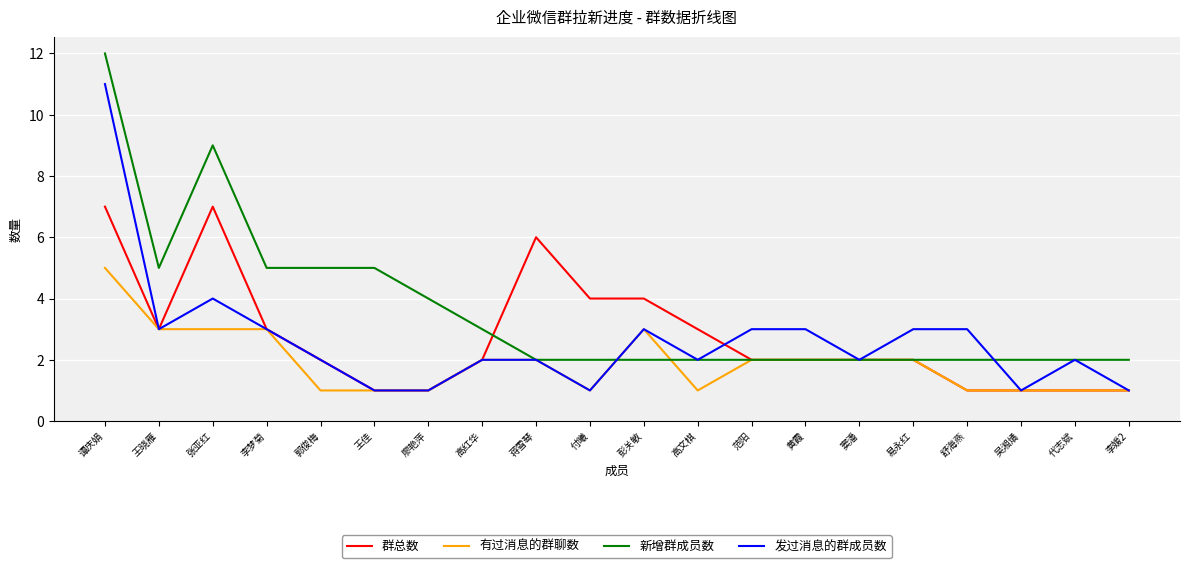

Which series changed the most between 王晓雁 and 彭关敏?

新增群成员数